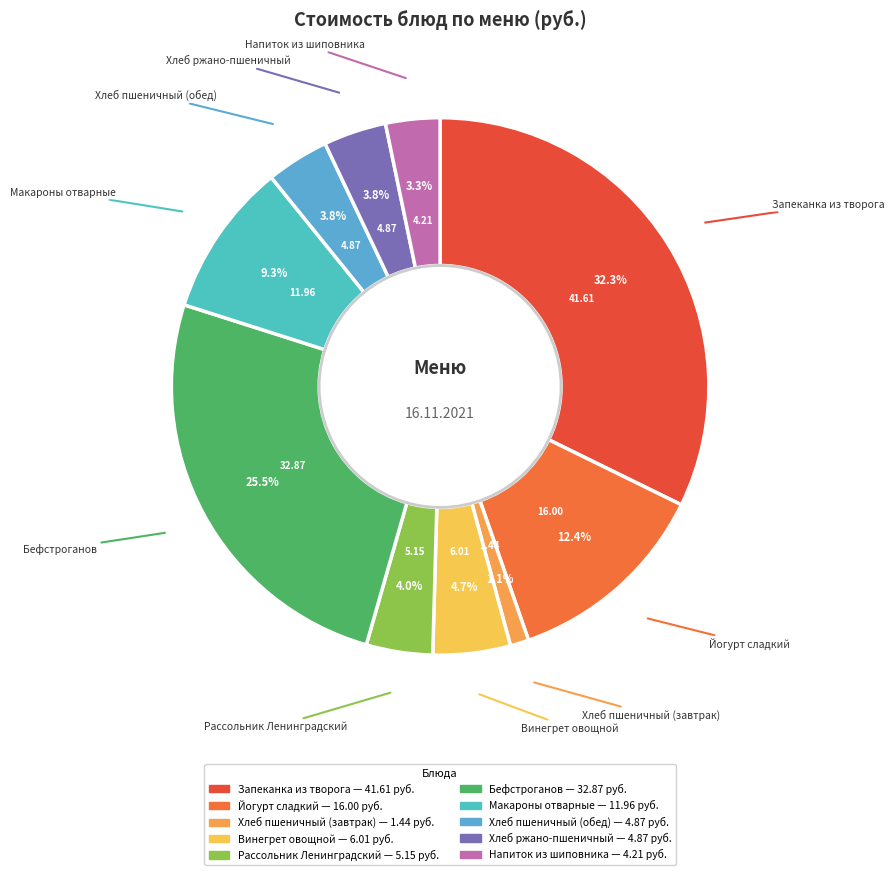

What is the total percentage of Йогурт сладкий and Напиток из шиповника?

15.7%